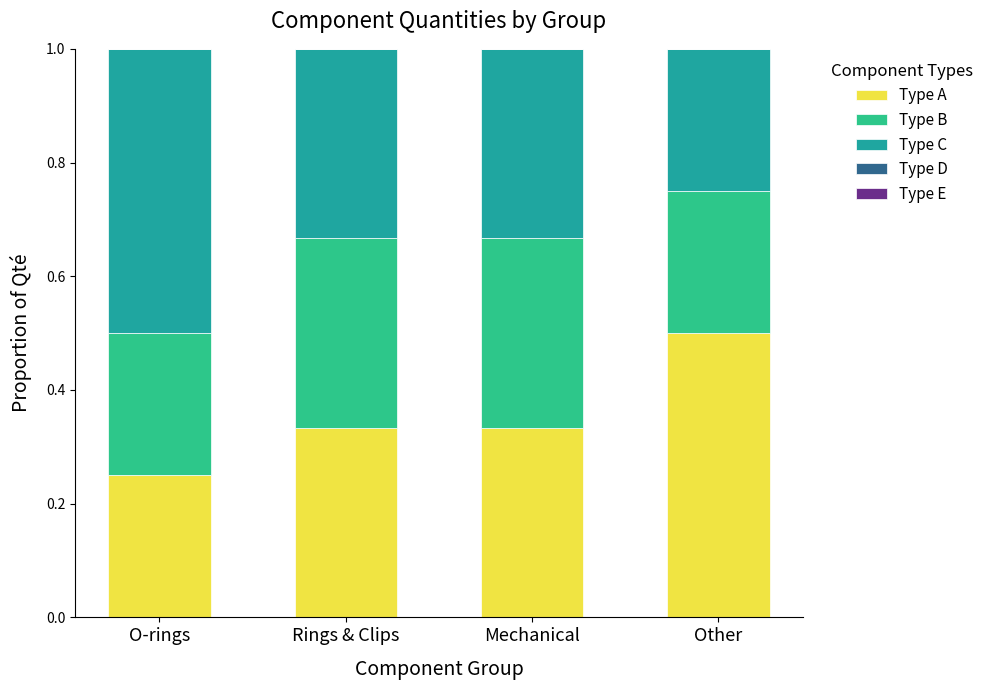

What value does the Type A series have at Other?

0.5